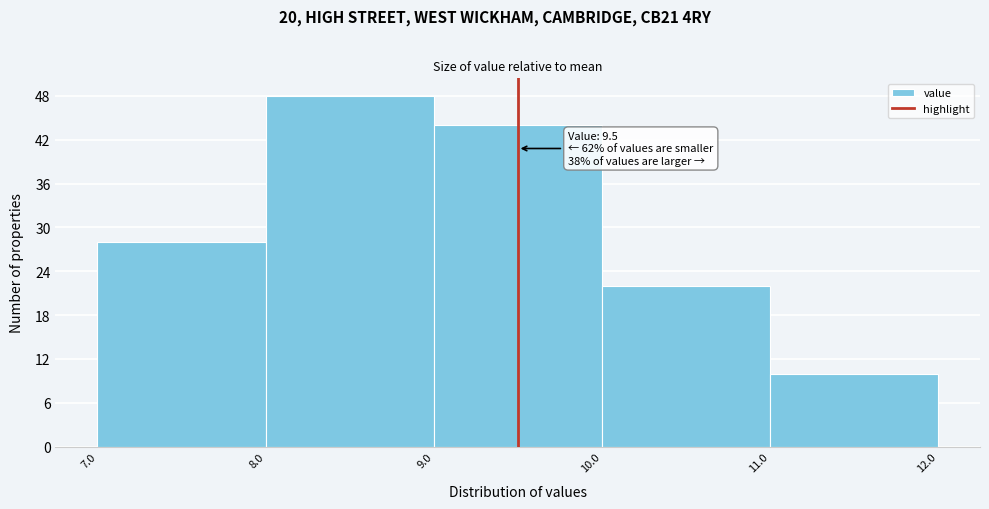

Which range on the x-axis has the tallest bar?

8.0 to 9.0